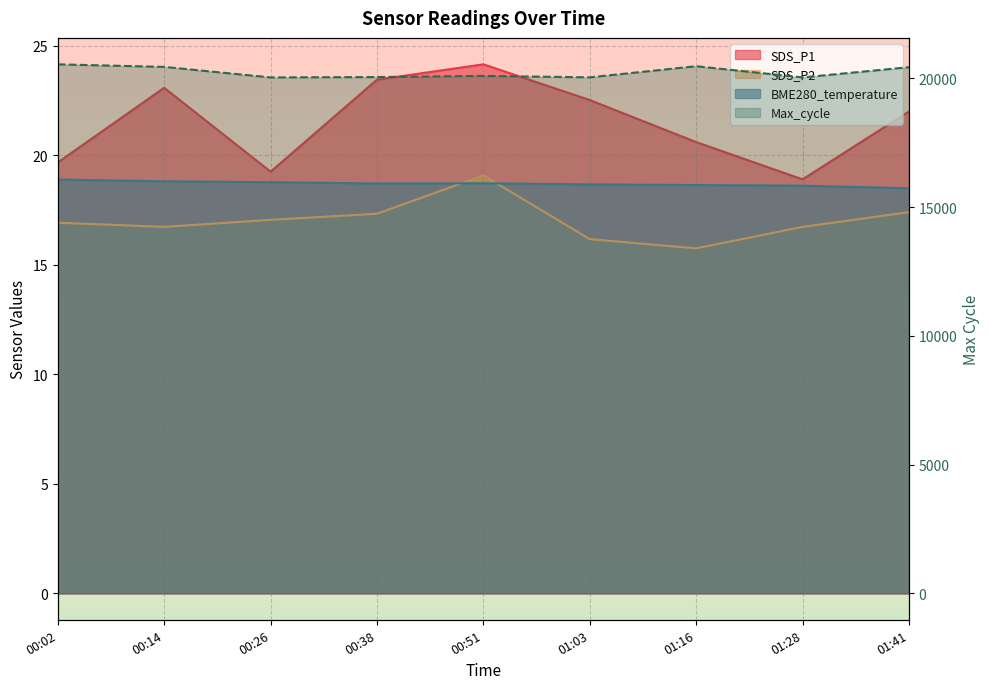

Reading left to right, what are all the values shown in this chart?

SDS_P1: 19.7	23.1	19.2	23.4	24.1	22.5	20.6	18.9	22.0
SDS_P2: 16.9	16.7	17.1	17.3	19.1	16.2	15.8	16.7	17.4
BME280_temperature: 18.9	18.8	18.8	18.7	18.7	18.7	18.6	18.6	18.5
Max_cycle: 20543.0	20444.0	20035.0	20049.0	20094.0	20038.0	20470.0	20035.0	20433.0